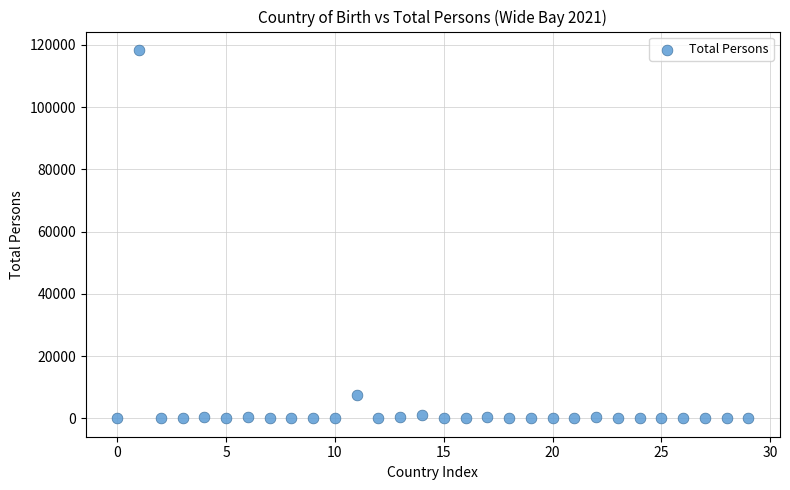

What Y value in the scatter plot is closest to 59202?

7381